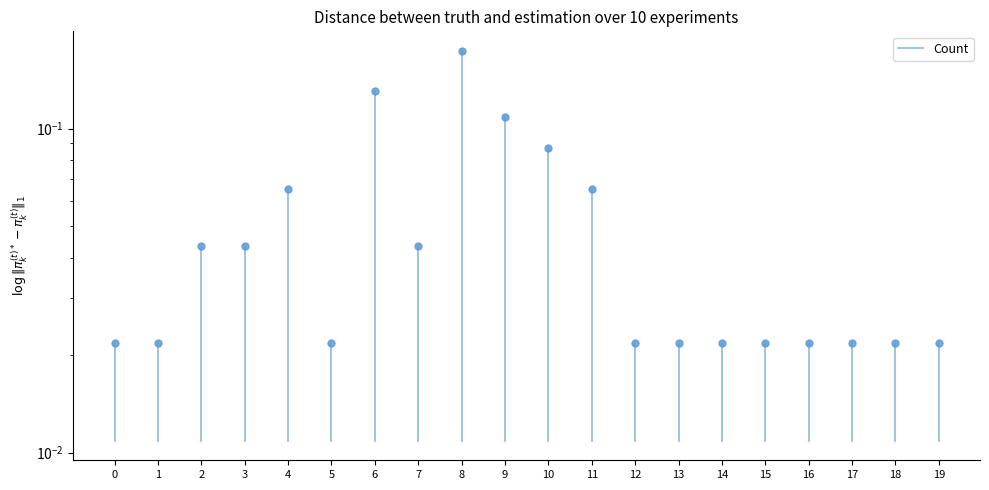

The value at 0 is 0.0. True or false?

True